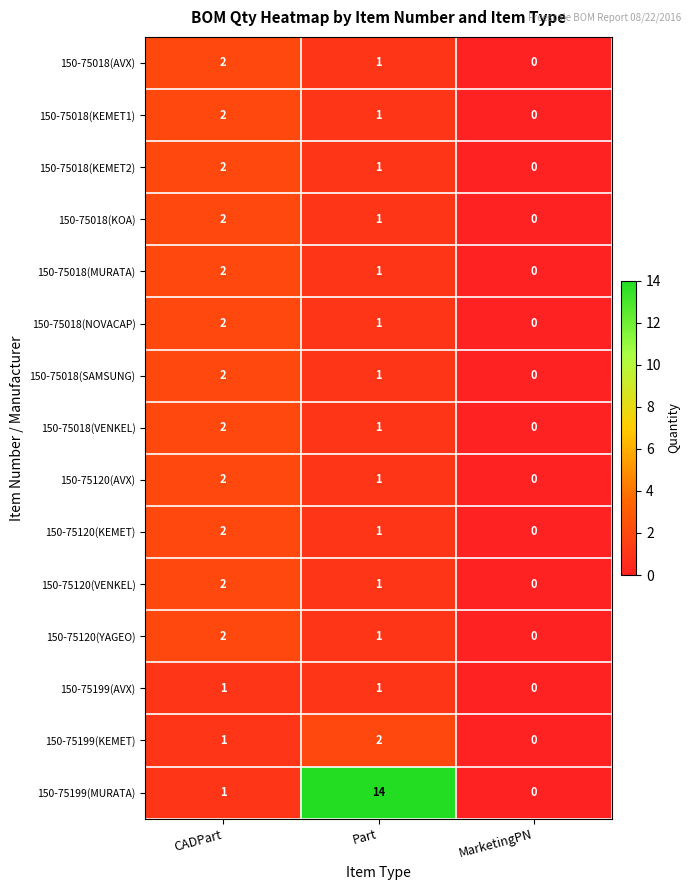

Which series has the largest total across all categories?

150-75199(MURATA)